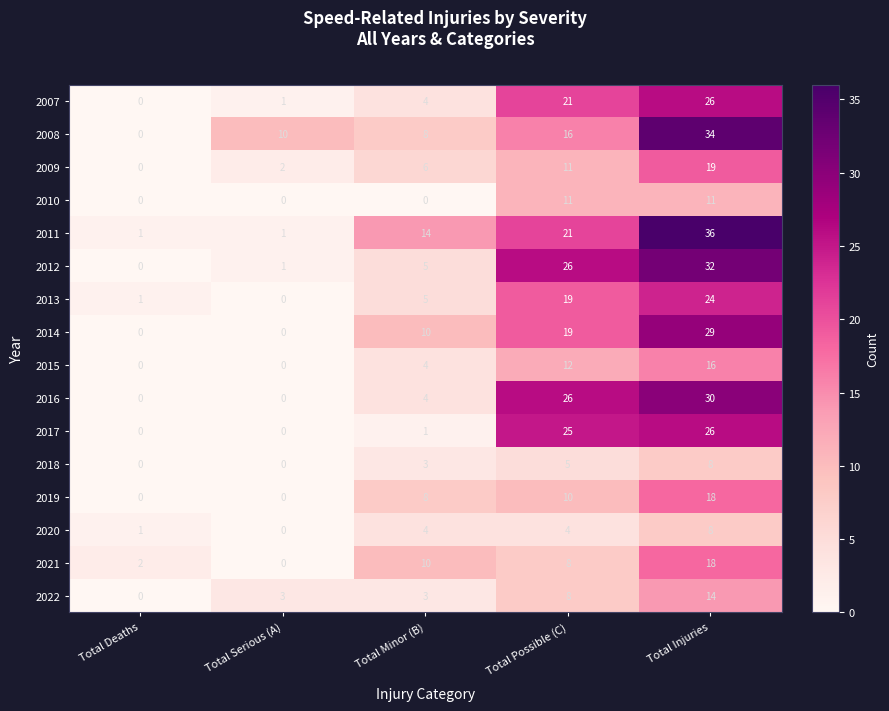

Between Total Serious (A) and Total Possible (C), which series saw the biggest shift?

2016